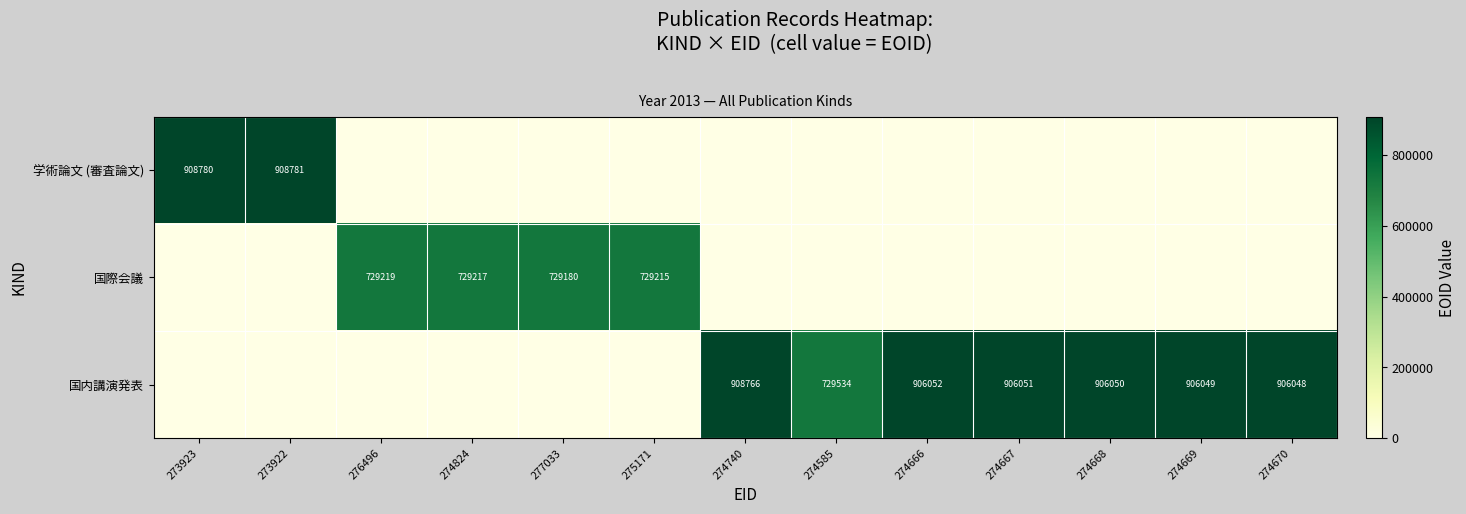

The 国内講演発表 series shows 906051 at 274667. True or false?

True